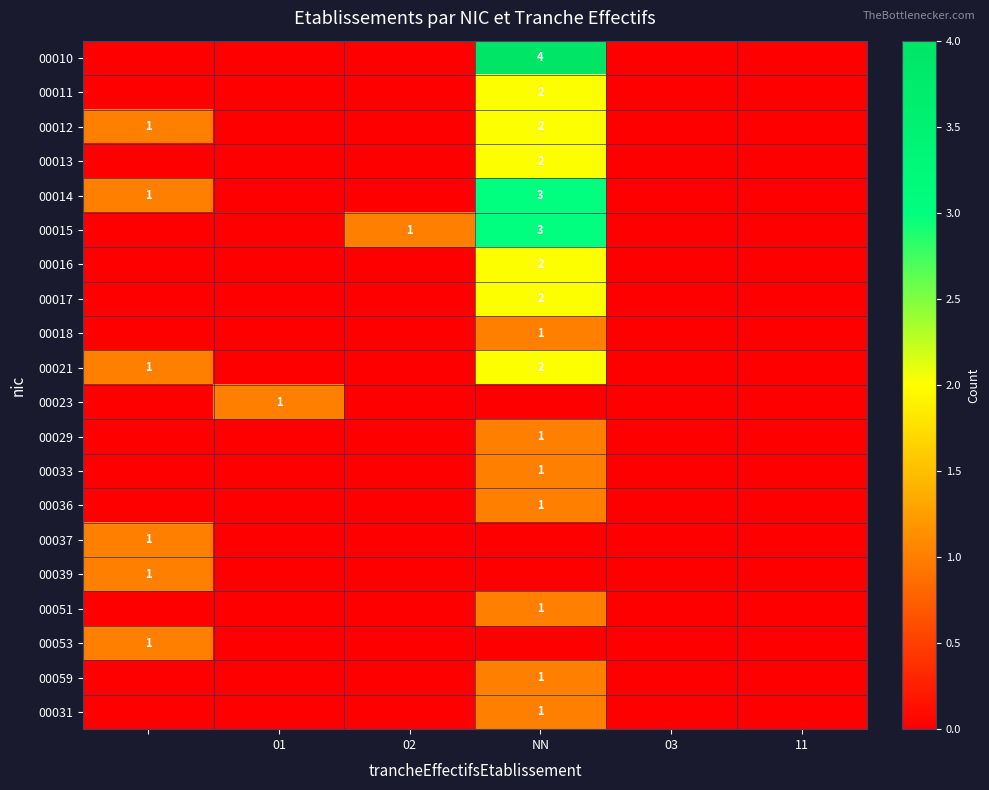

Rank the series by their maximum value, from lowest to highest.

00018, 00023, 00029, 00033, 00036, 00037, 00039, 00051, 00053, 00059, 00031, 00011, 00012, 00013, 00016, 00017, 00021, 00014, 00015, 00010